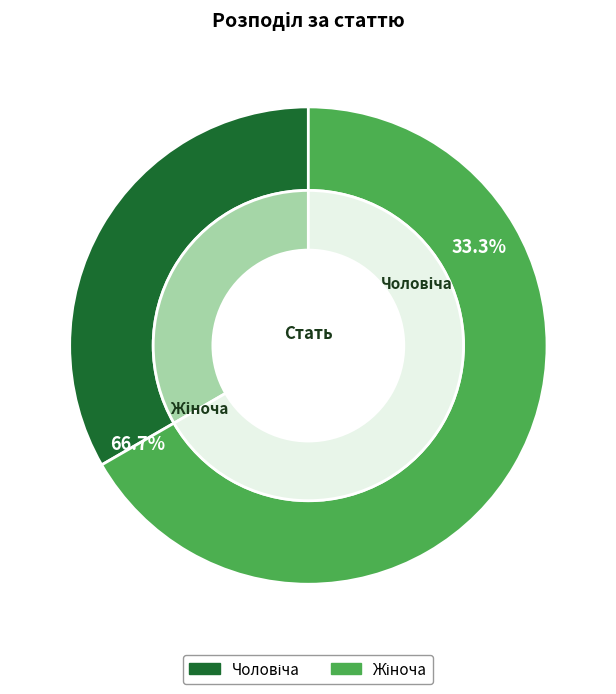

Approximately how many times larger is the value at Чоловіча compared to Жіноча?

0.5